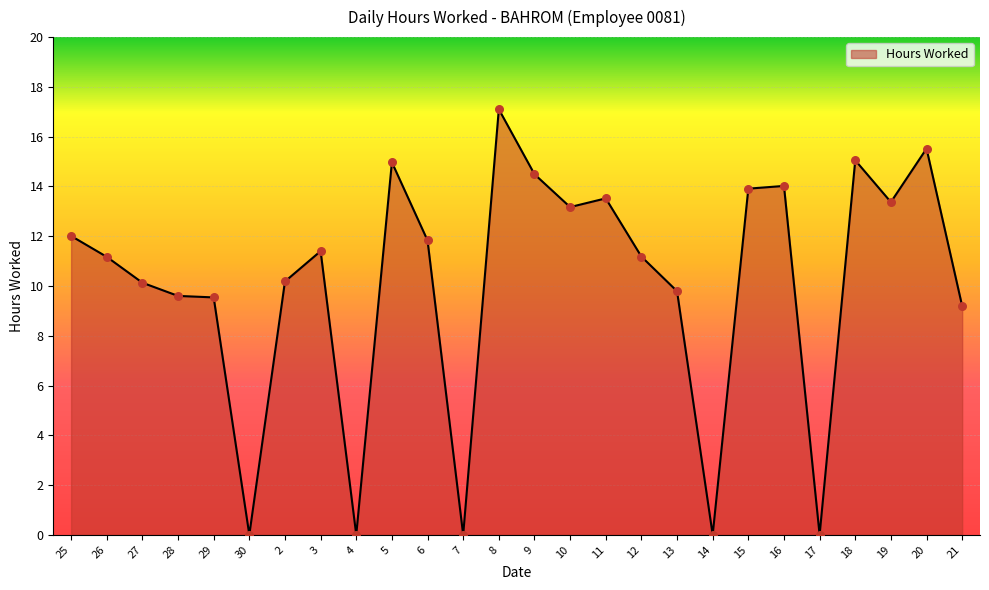

Which has a higher value, 29 or 19?

19